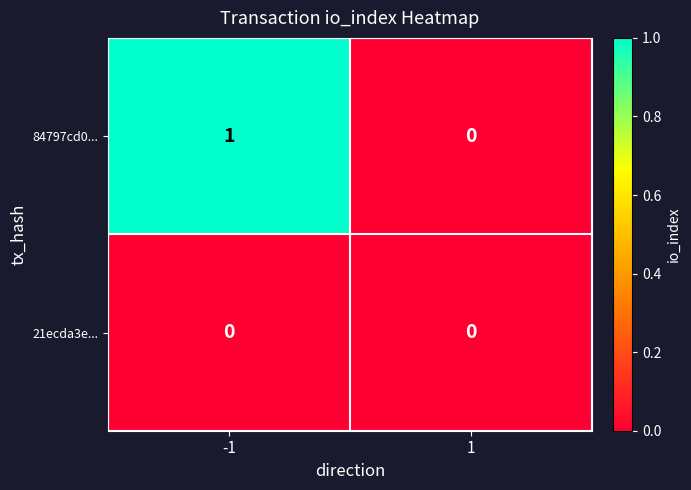

Which series has the largest range (max minus min)?

84797cd0...